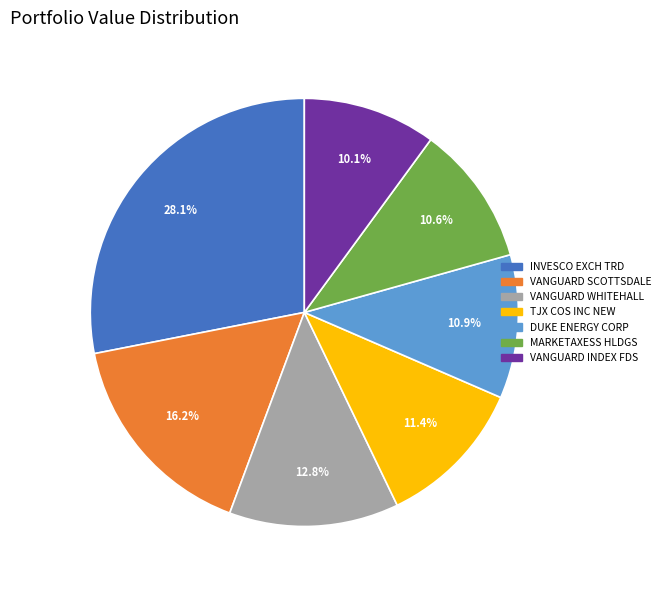

Which has a higher value, VANGUARD WHITEHALL or DUKE ENERGY CORP?

VANGUARD WHITEHALL